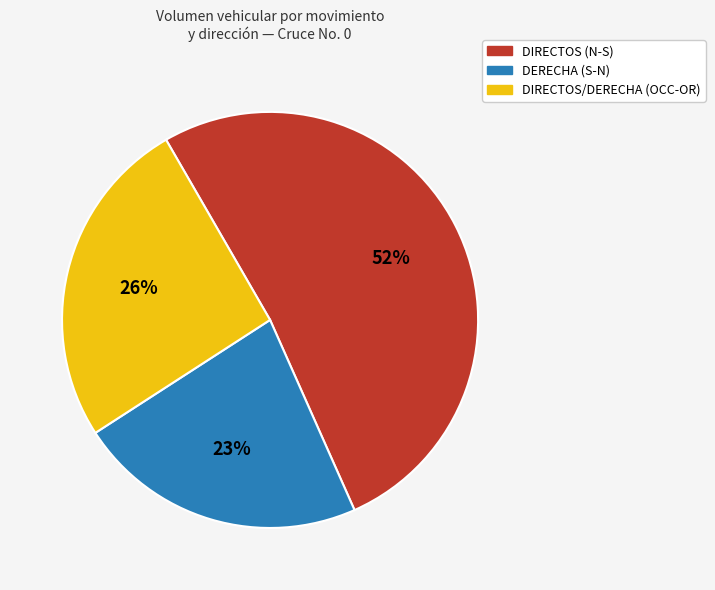

Count the number of slices in the pie.

3